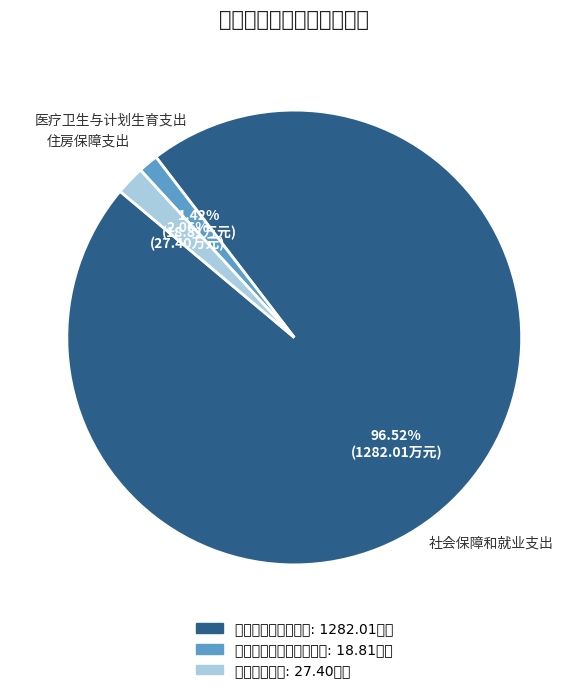

Which slice represents more than half of the pie?

社会保障和就业支出